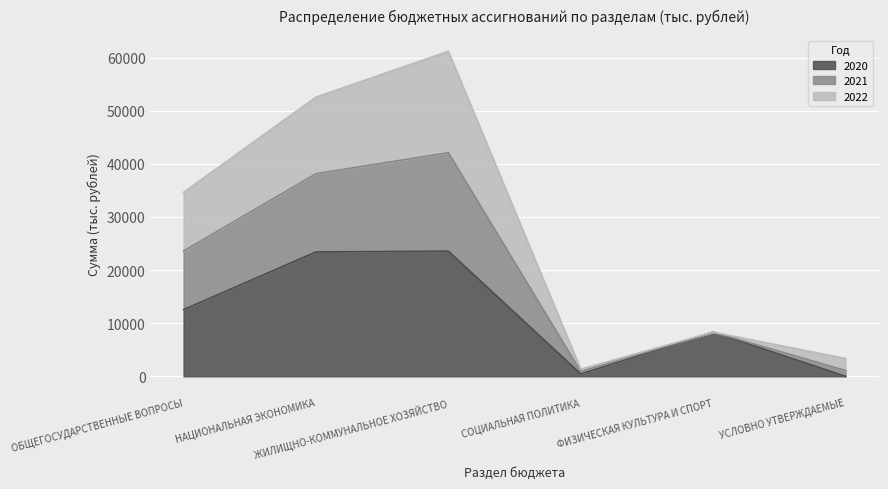

True or false: 2020 and 2021 intersect in this chart.

False